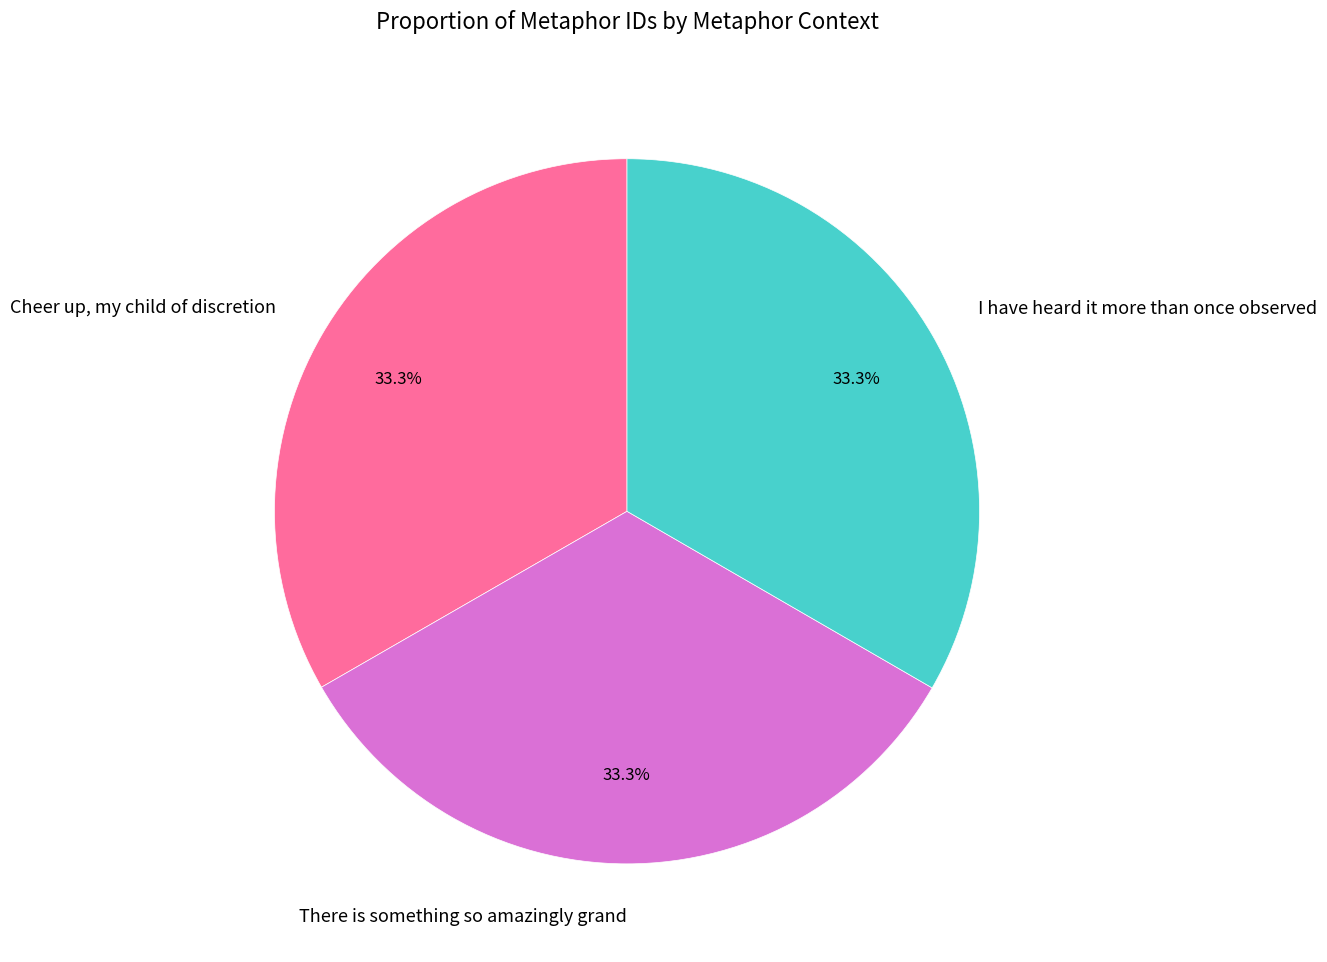

The There is something so amazingly grand slice represents 33% of the pie. True or false?

True